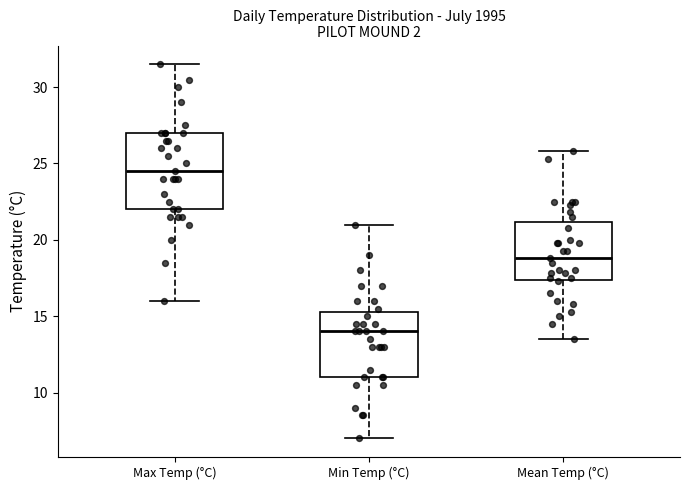

Reading left to right, transcribe this box plot: for each box, give where its median line is, the range the box spans, and where its two whiskers end, as read against the y-axis. The values are not printed on the chart, so give them approximately, as read against the axis.

Max Temp (°C): median 24.5, box 22.0 to 27.0, whiskers 16.0 to 31.5
Min Temp (°C): median 14.0, box 11.0 to 15.5, whiskers 7.0 to 21.0
Mean Temp (°C): median 19.0, box 17.5 to 21.0, whiskers 13.5 to 26.0